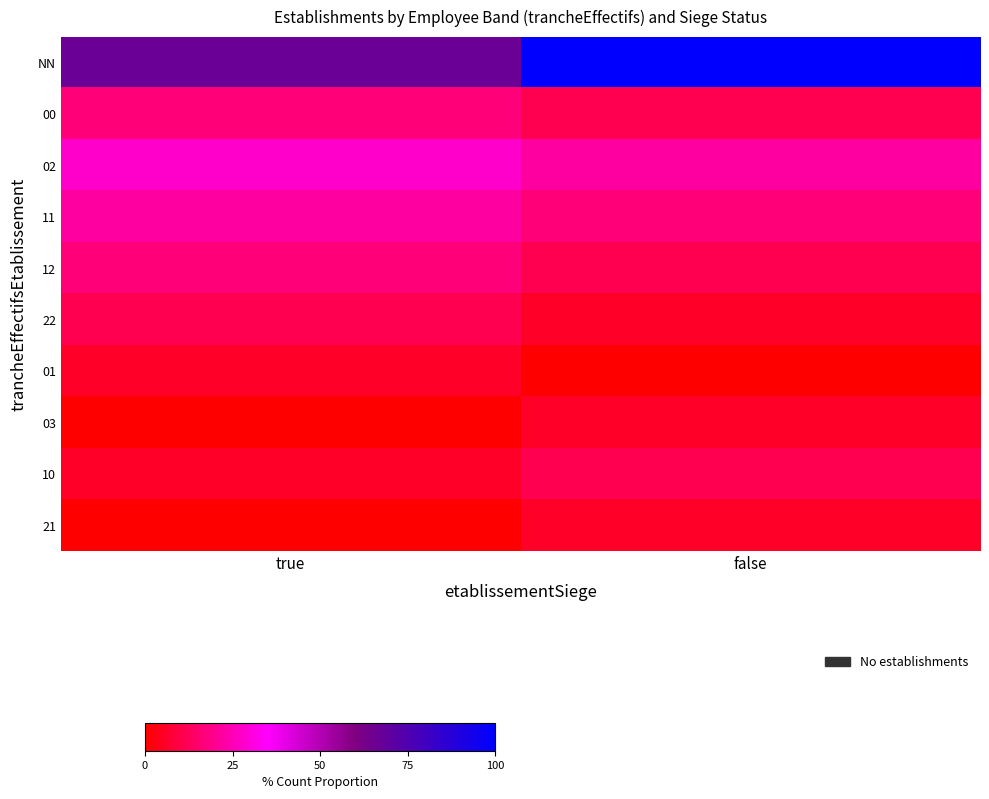

Reading left to right, transcribe all the data shown in this chart.

NN: true=66.7	false=100.0
00: true=16.7	false=11.1
02: true=27.8	false=22.2
11: true=22.2	false=16.7
12: true=16.7	false=11.1
22: true=11.1	false=5.6
01: true=5.6	false=0.0
03: true=0.0	false=5.6
10: true=5.6	false=11.1
21: true=0.0	false=5.6